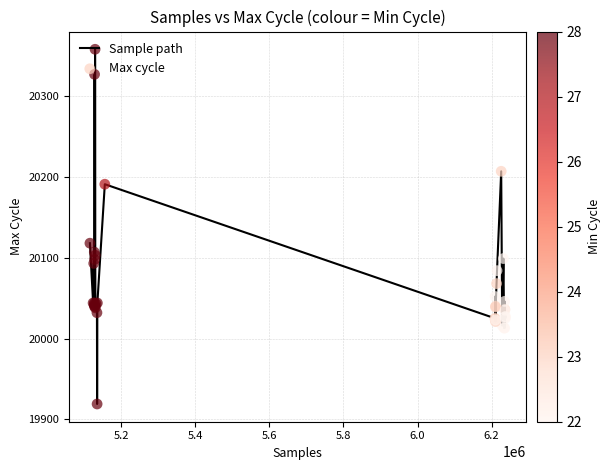

What is the greatest value displayed?

20358